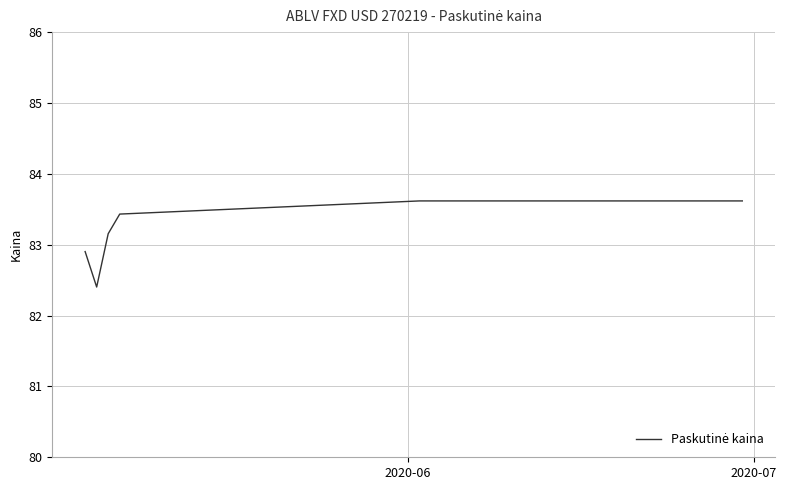

What is the maximum value shown in the chart?

83.6